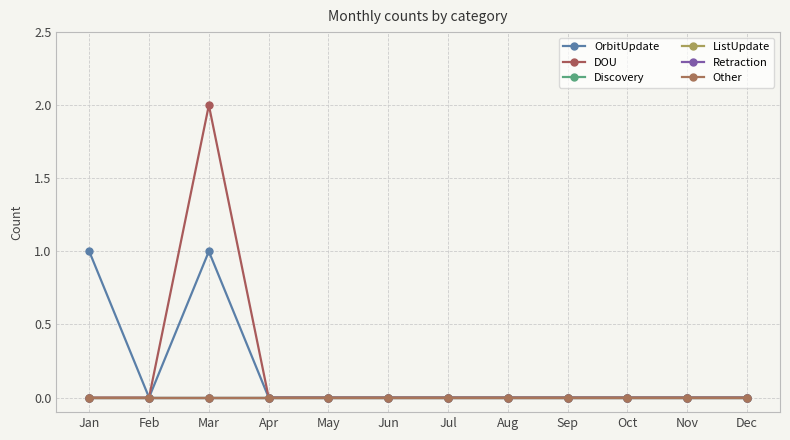

Is it true that ListUpdate equals 0 at Feb?

True